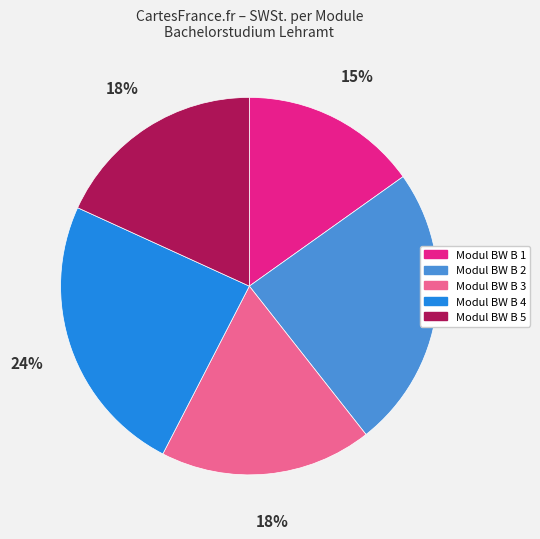

To the nearest percent, what percentage of the pie is Modul BW B 2?

24%